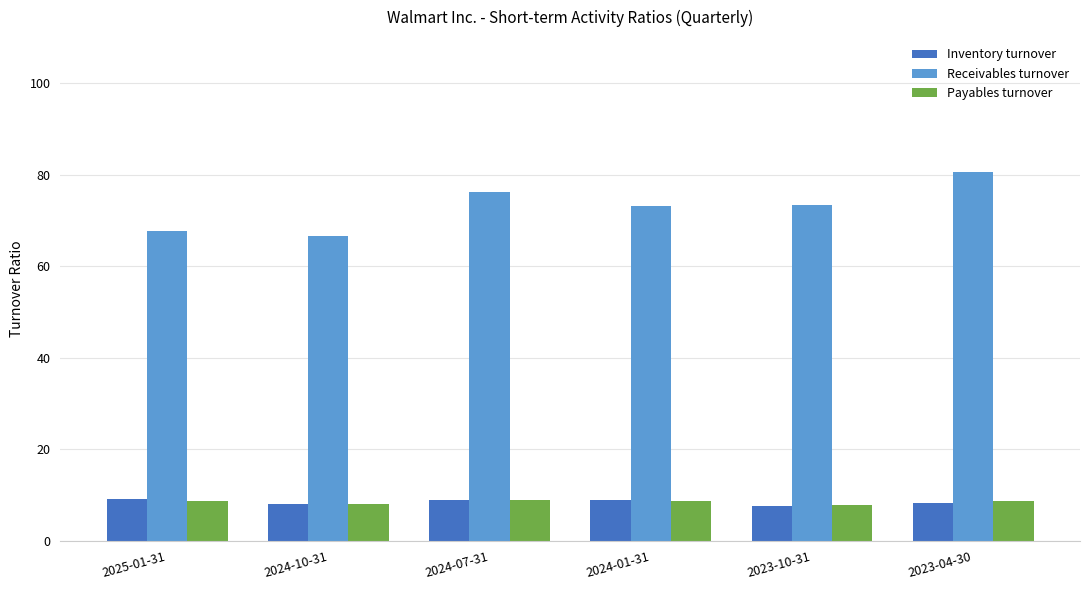

What is the sum of all Payables turnover values?

50.9